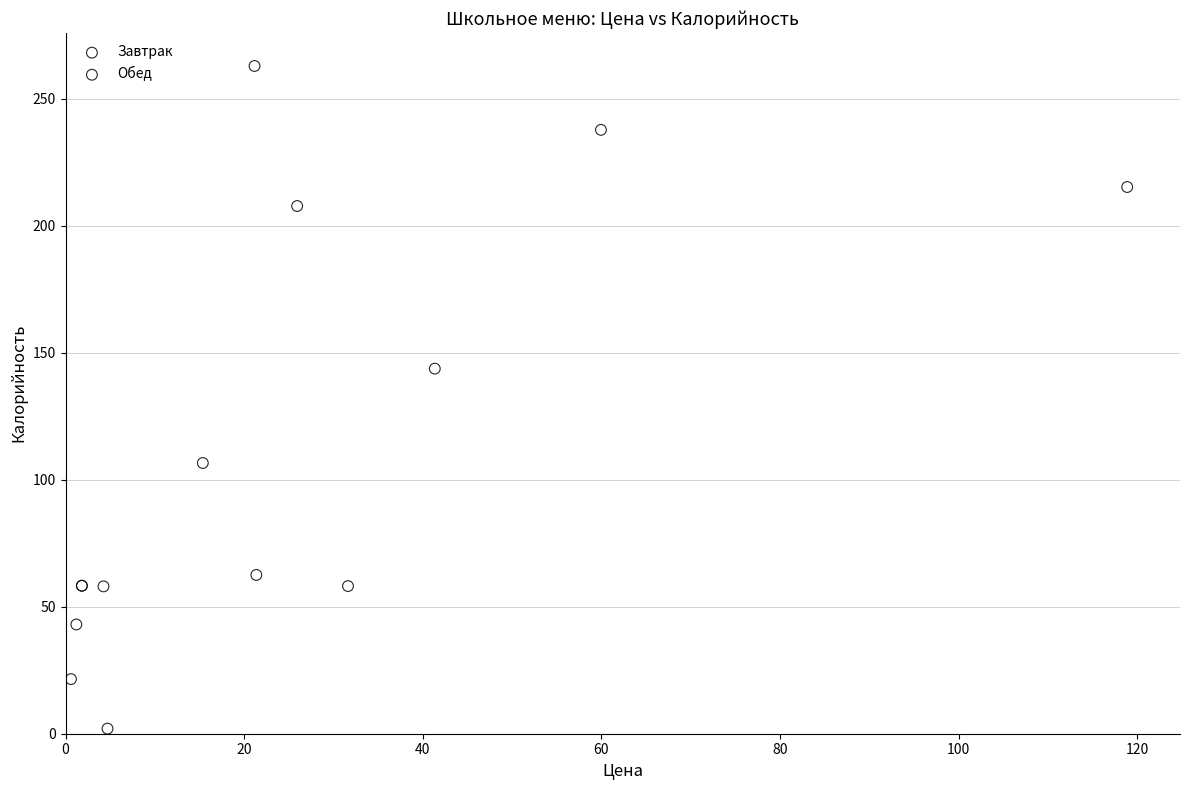

Which series reaches the maximum Y coordinate?

Обед